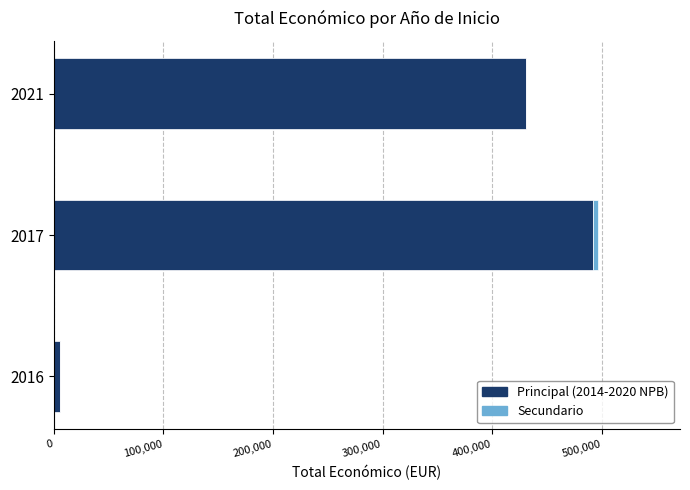

Where is Principal (2014-2020 NPB) nearest to the value 249030?

2021